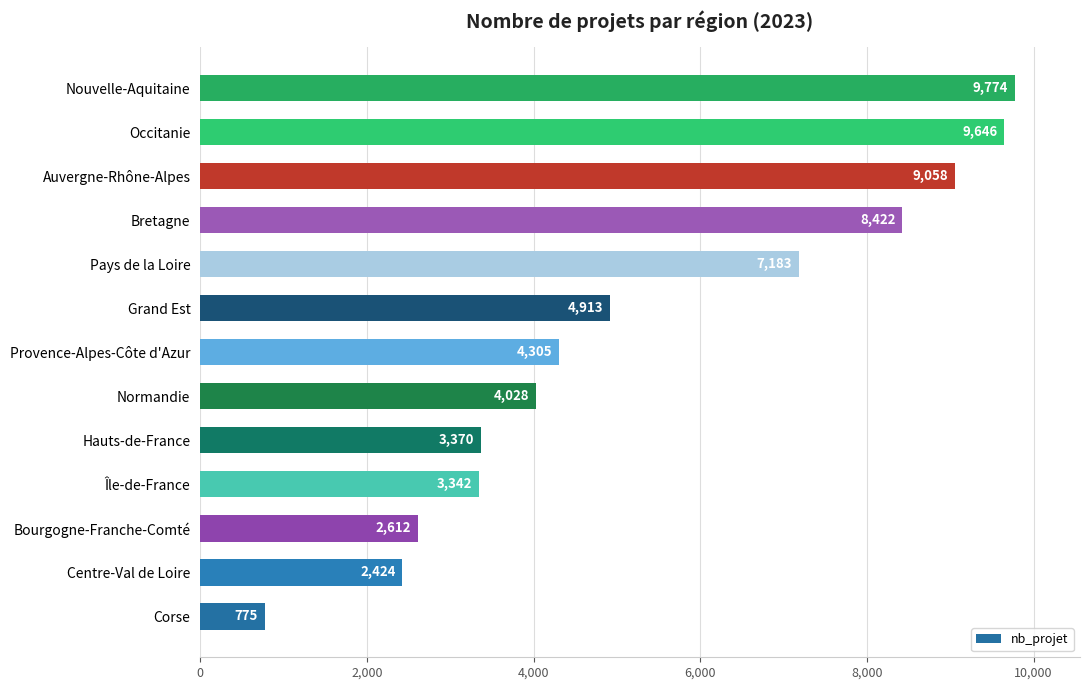

Reading bottom to top, what are all the values shown in this chart?

775	2424	2612	3342	3370	4028	4305	4913	7183	8422	9058	9646	9774